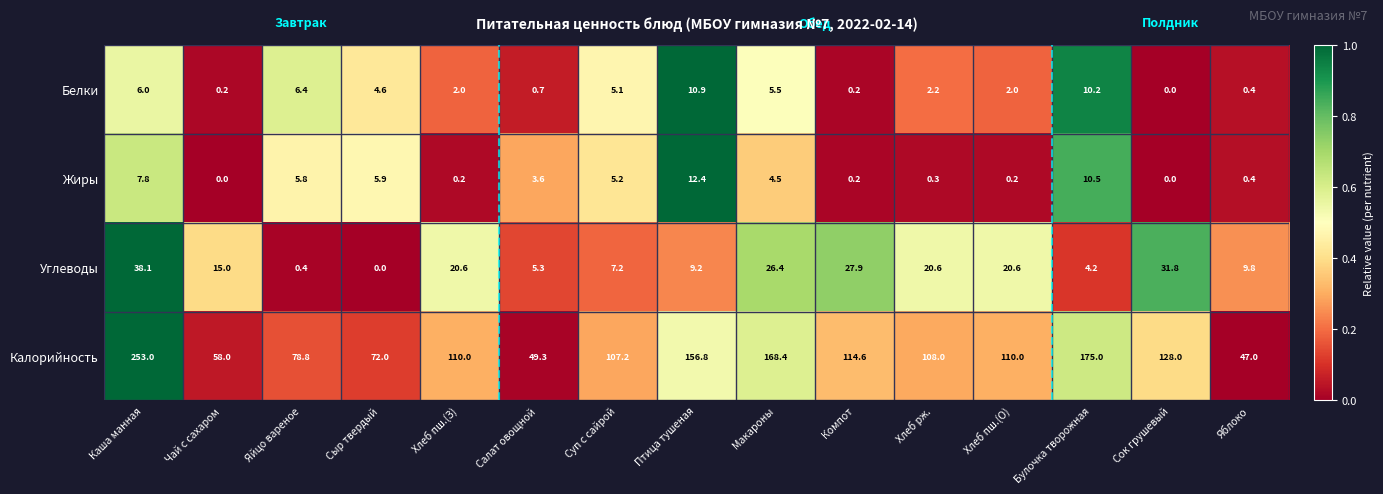

At Хлеб пш.(З), list the series in order from largest to smallest.

Калорийность, Углеводы, Белки, Жиры